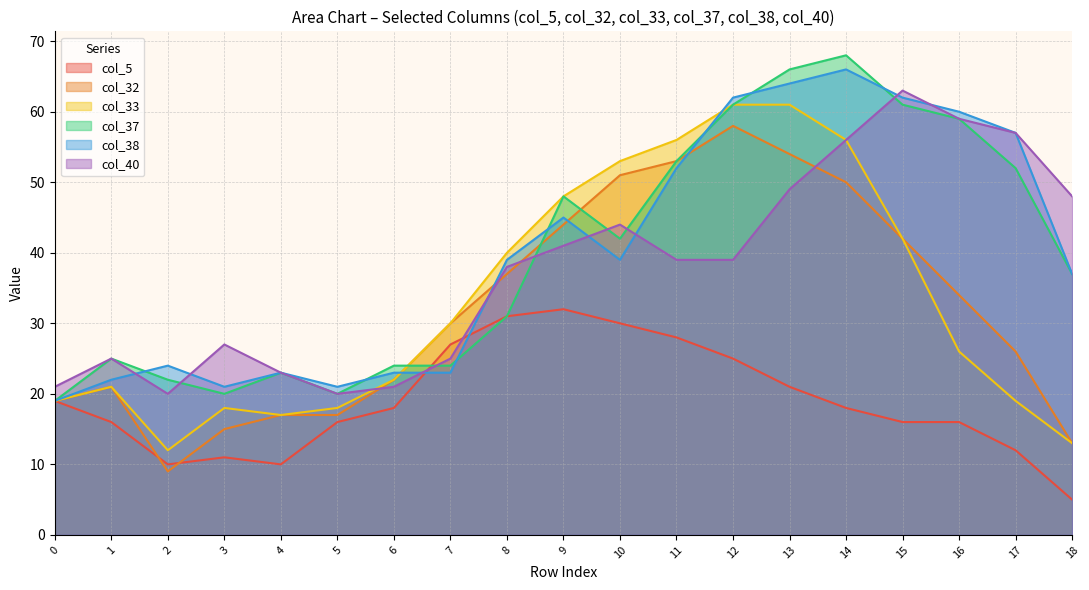

Is it true that col_37 equals 53 at 11?

True